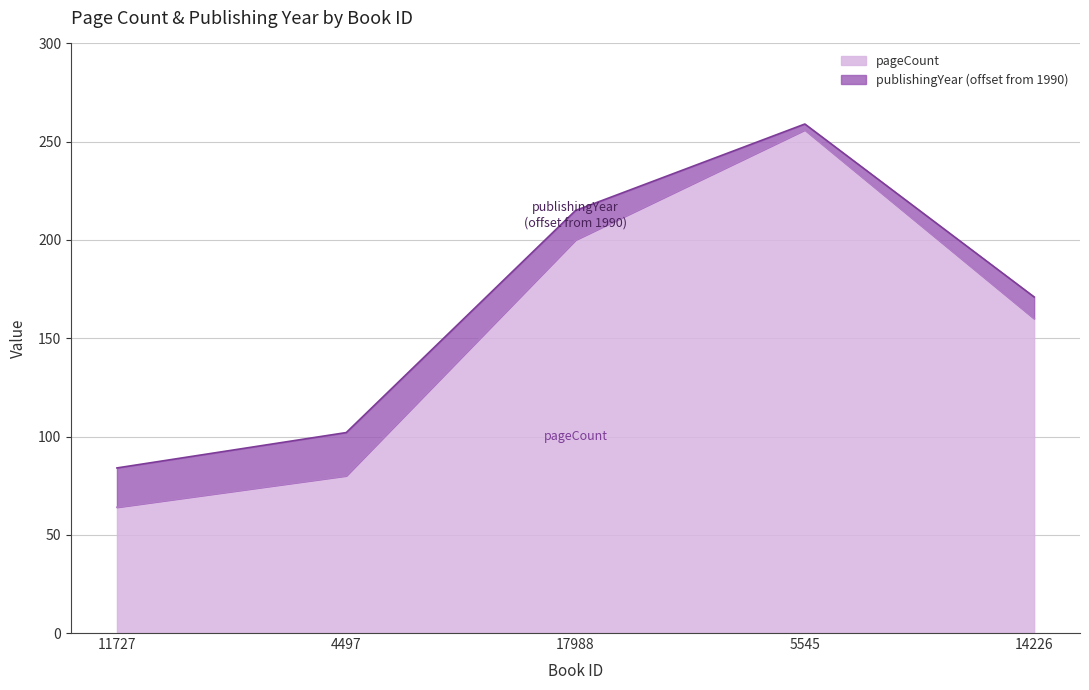

Which label corresponds to the smallest value in the chart?

11727